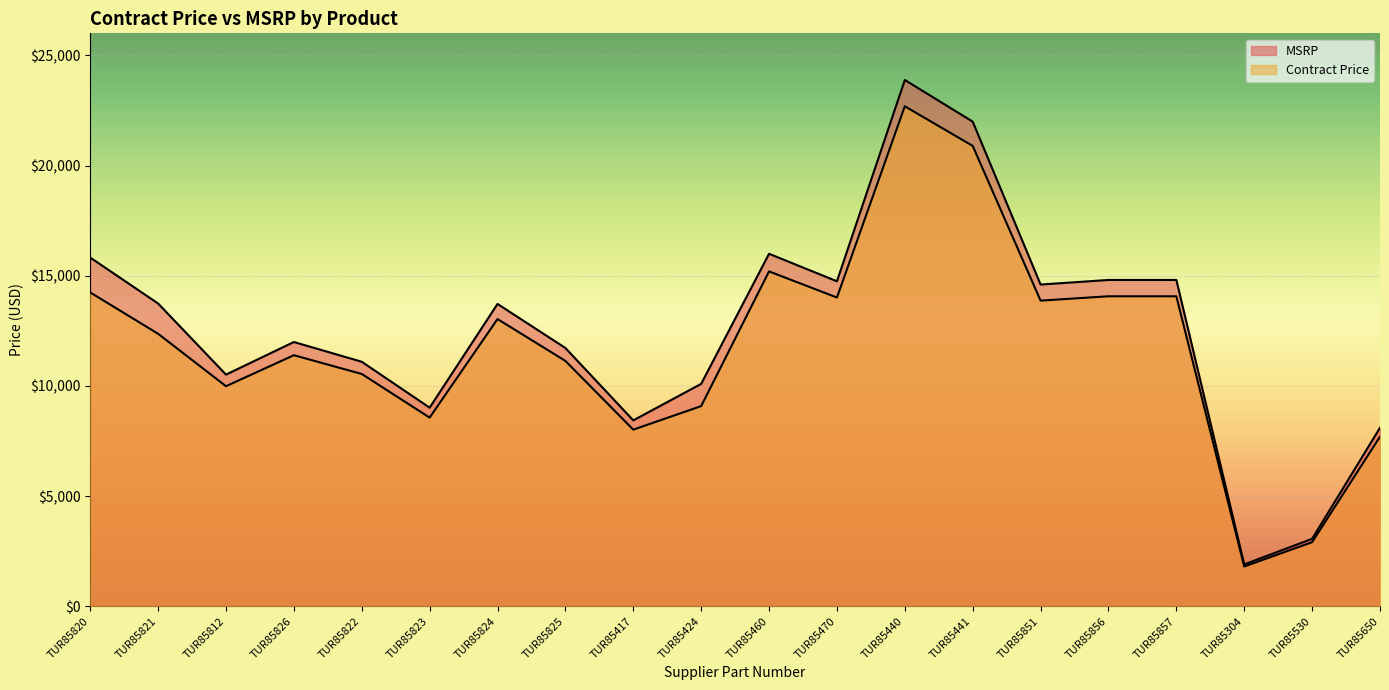

True or false: Contract Price has more than 2 interior local peaks.

True